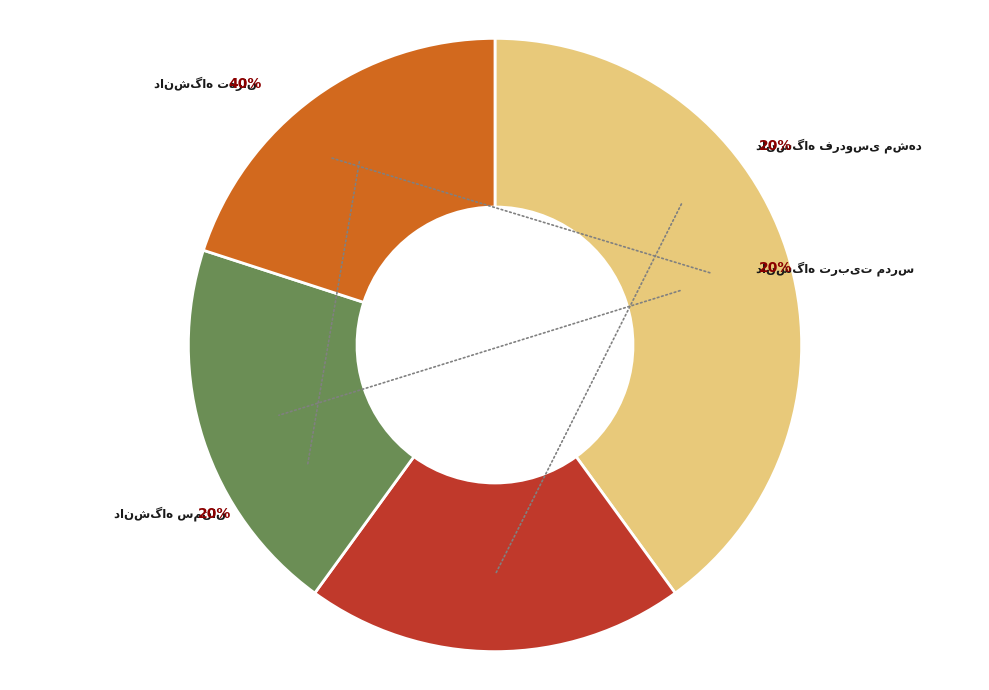

Does دانشگاه تربیت مدرس represent more than half of the total?

No